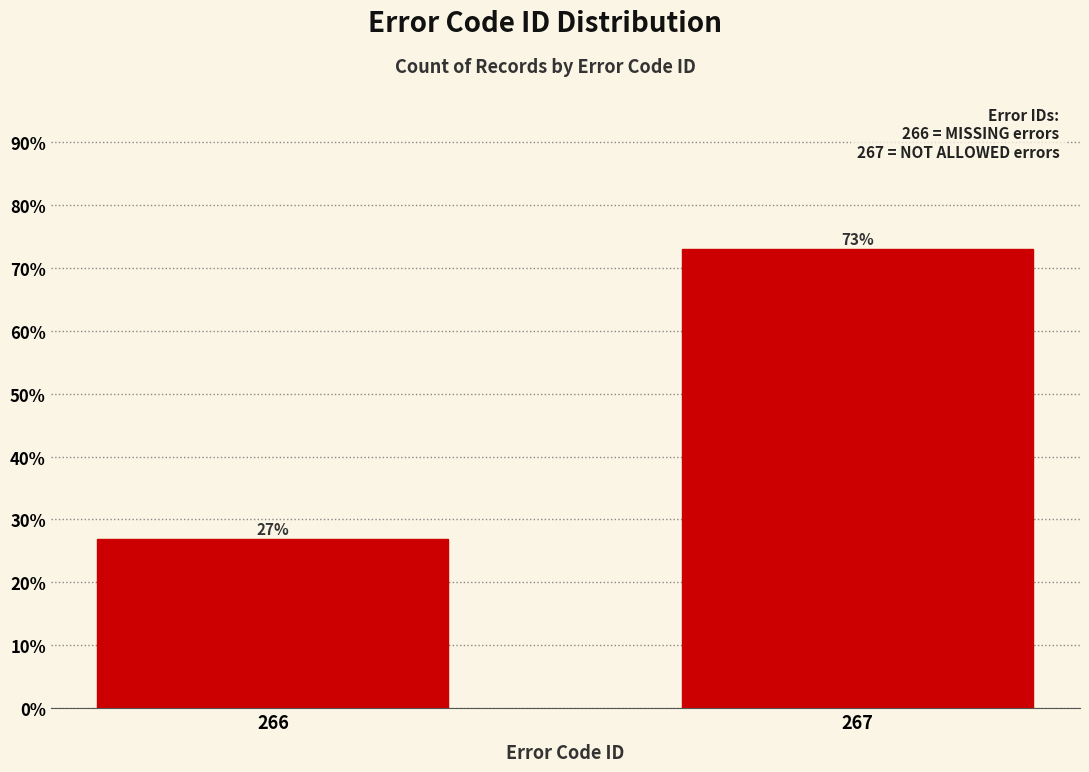

Reading right to left, what are all the values shown in this chart?

73.0	27.0